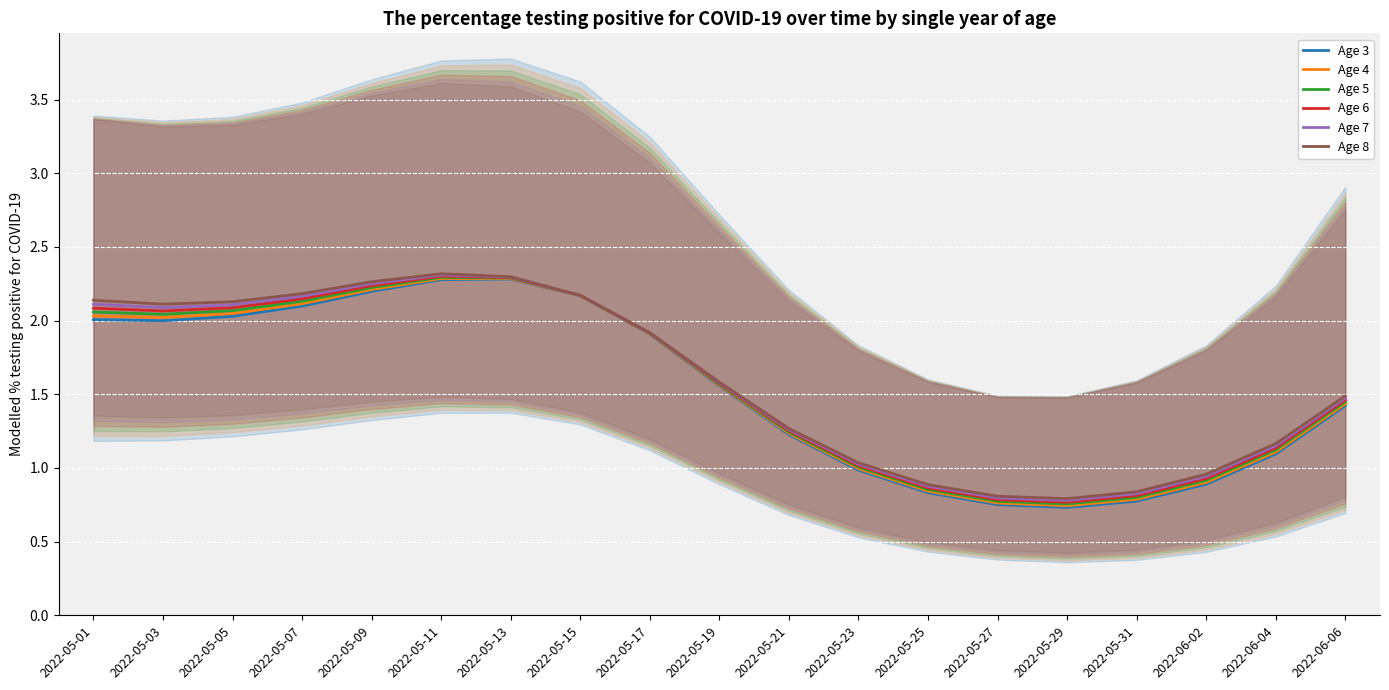

What value does the Age 3 series have at 2022-05-27?

0.8